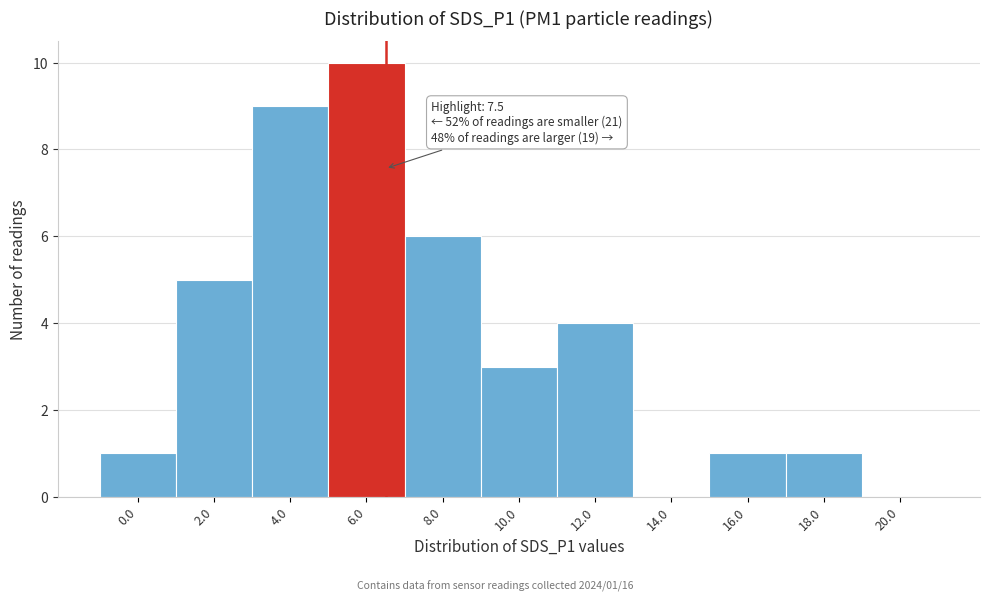

Reading left to right, extract all data points from this chart.

0.0=1	2.0=5	4.0=9	6.0=10	8.0=6	10.0=3	12.0=4	14.0=0	16.0=1	18.0=1	20.0=0